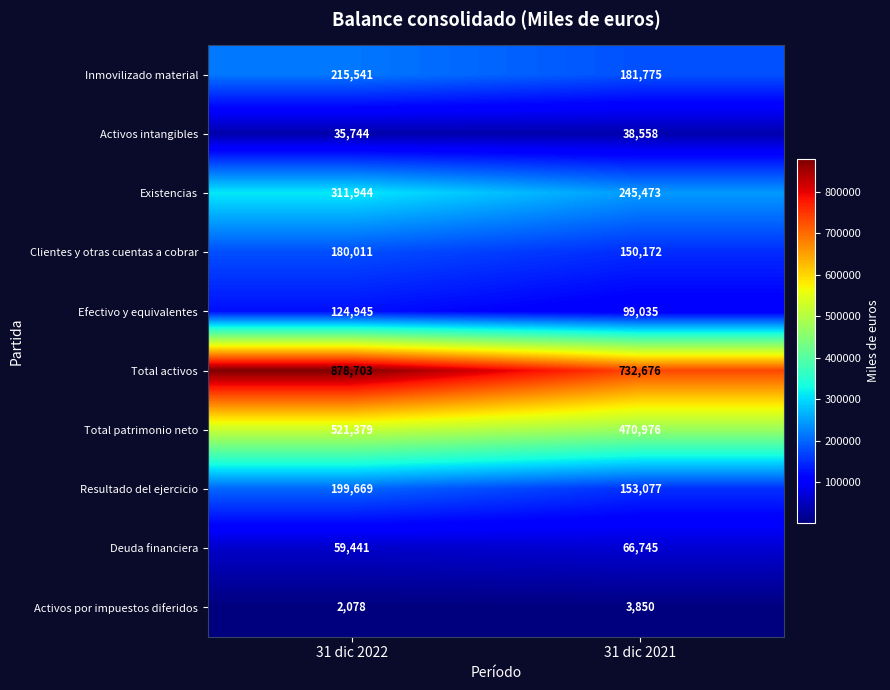

The Activos intangibles series shows 38558 at 31 dic 2021. True or false?

True